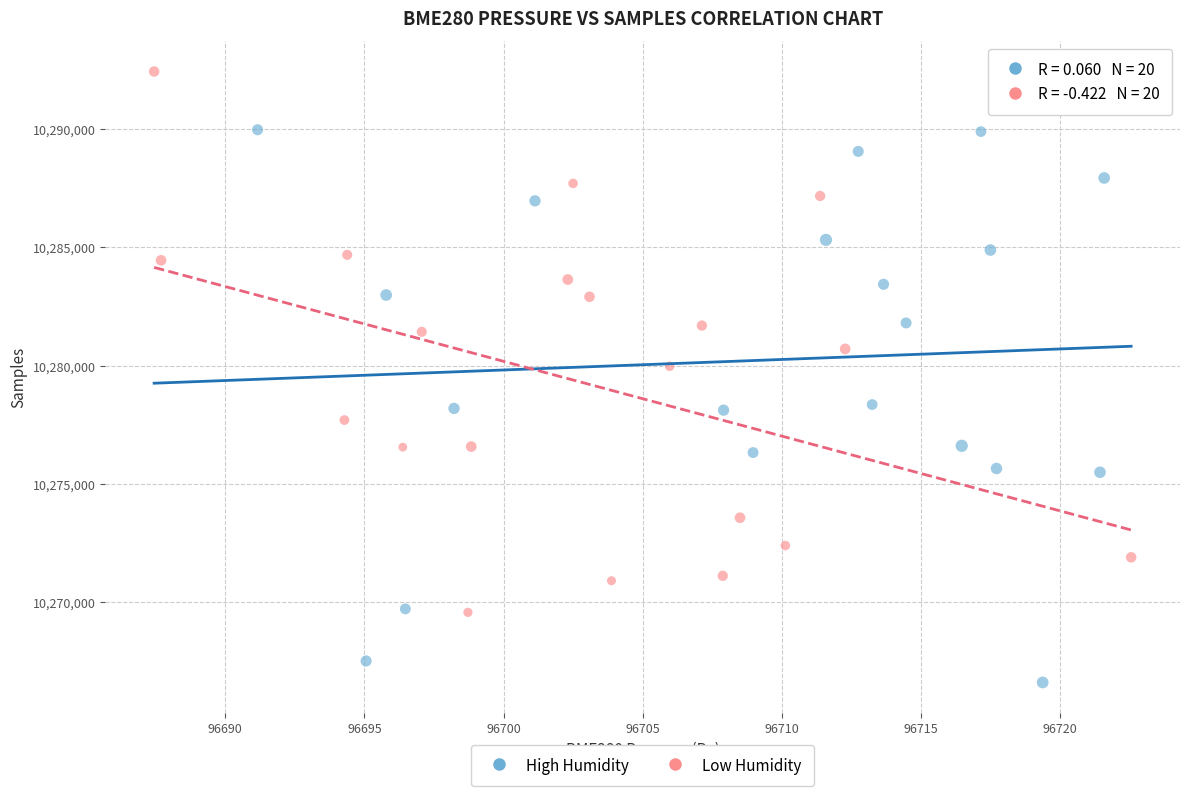

Which series reaches the maximum Y coordinate?

Low Humidity